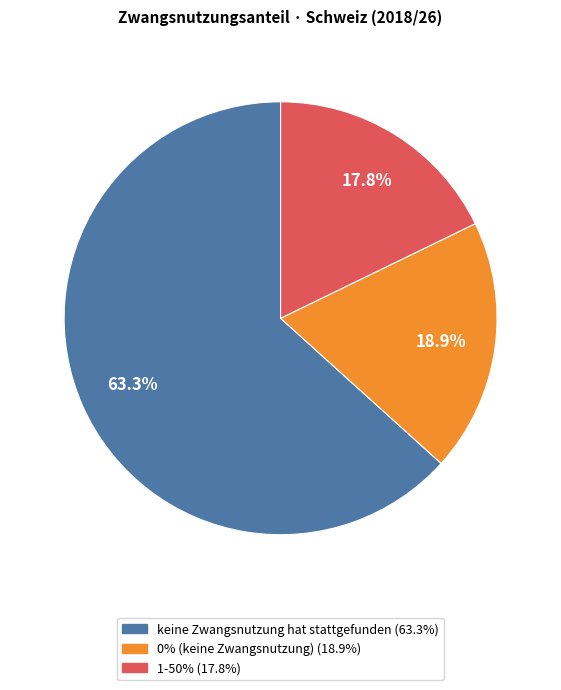

What is the largest slice in the pie chart?

keine Zwangsnutzung hat stattgefunden